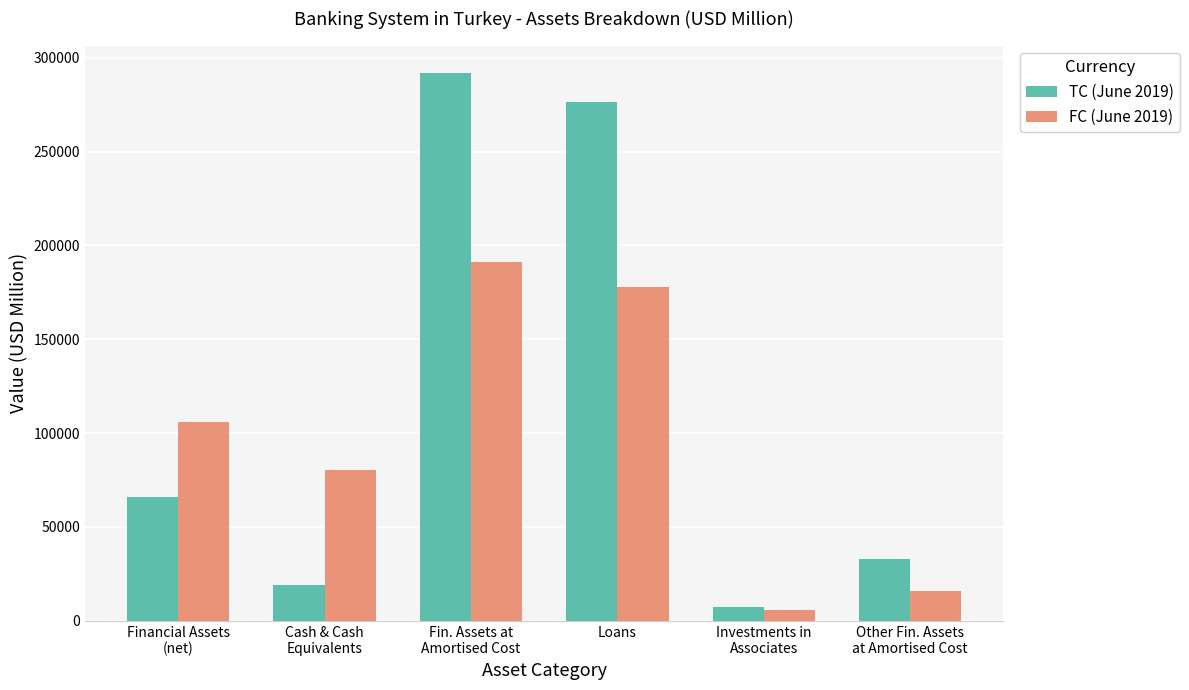

What is the total value across all series at Other Fin. Assets
at Amortised Cost?

48680.7